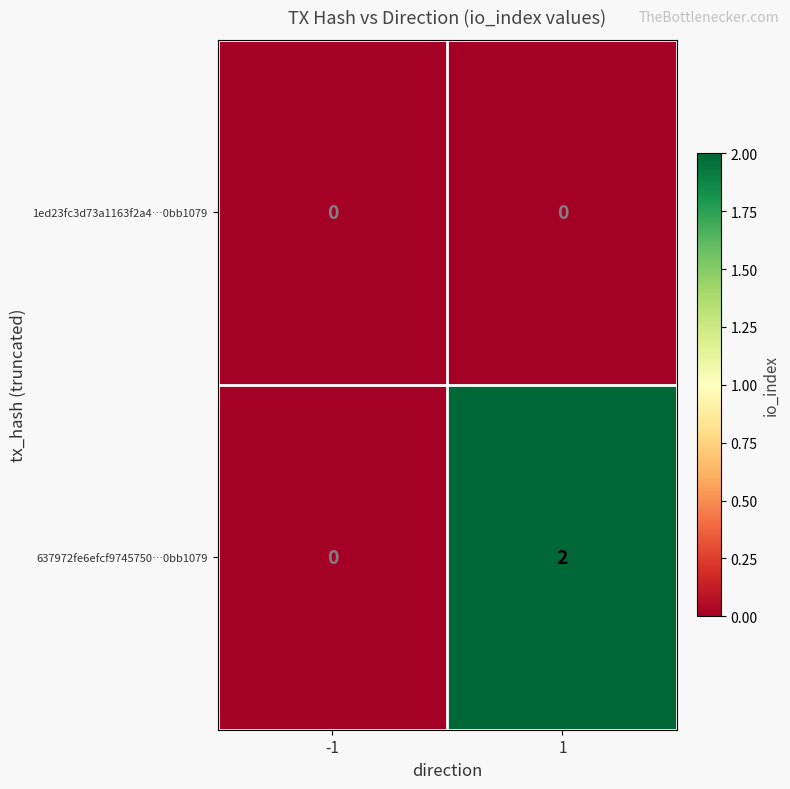

List the series in order of their peak value, lowest first.

1ed23fc3d73a1163f2a4…0bb1079, 637972fe6efcf9745750…0bb1079